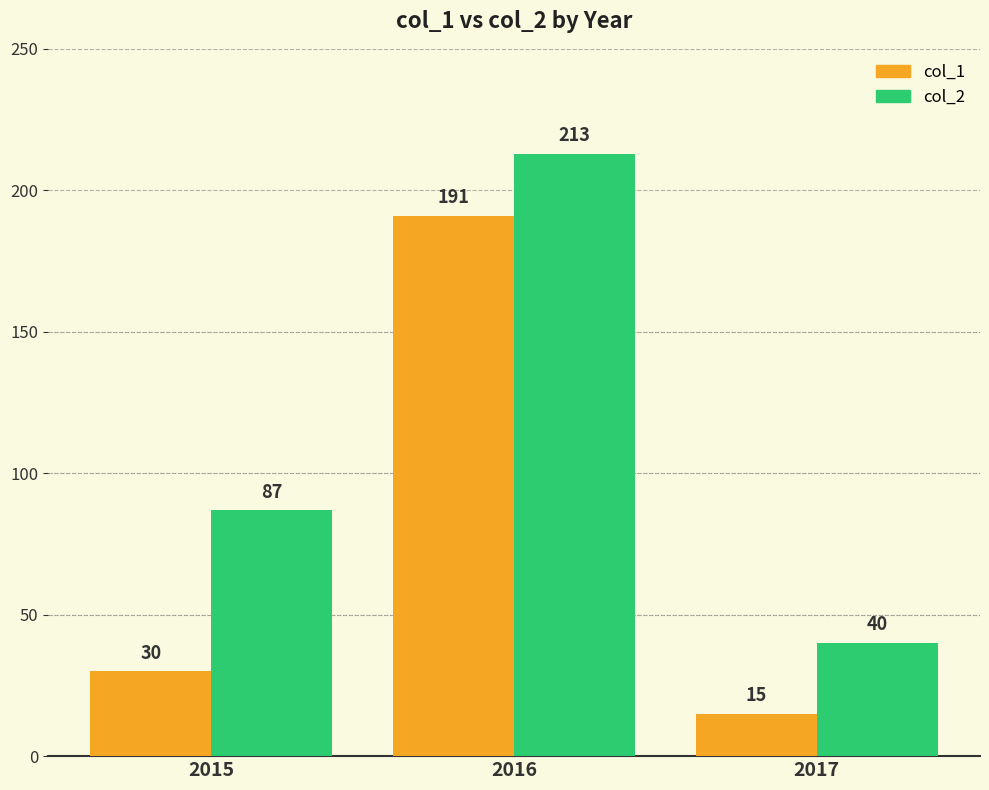

What is the minimum value for col_1?

15